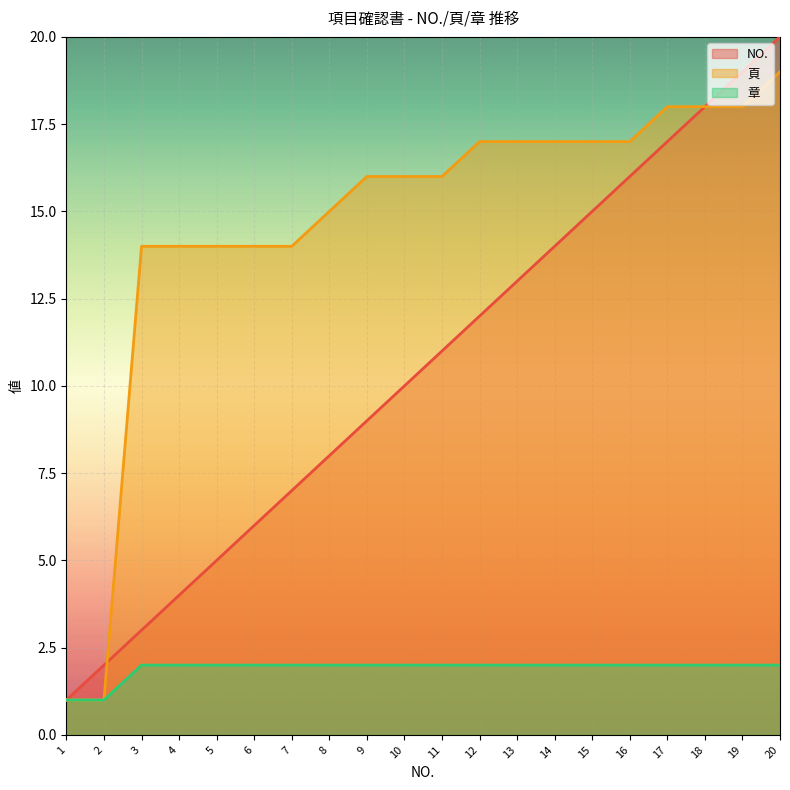

True or false: NO. has more than 1 points higher than both neighbors.

False